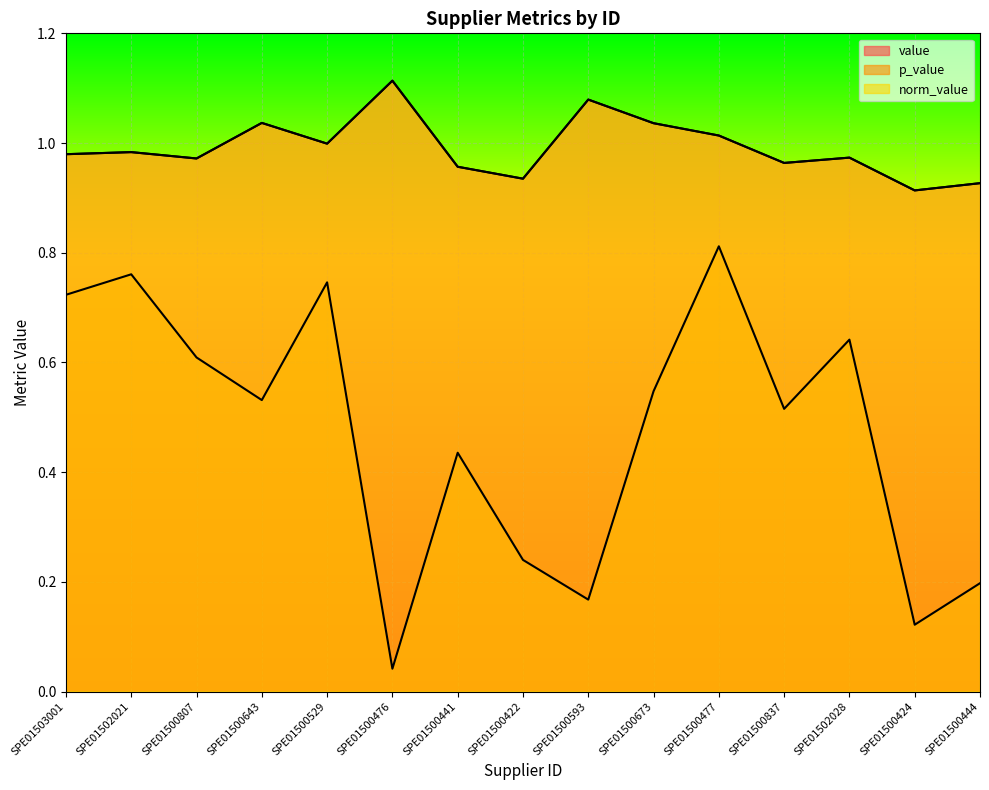

True or false: norm_value and value intersect in this chart.

False